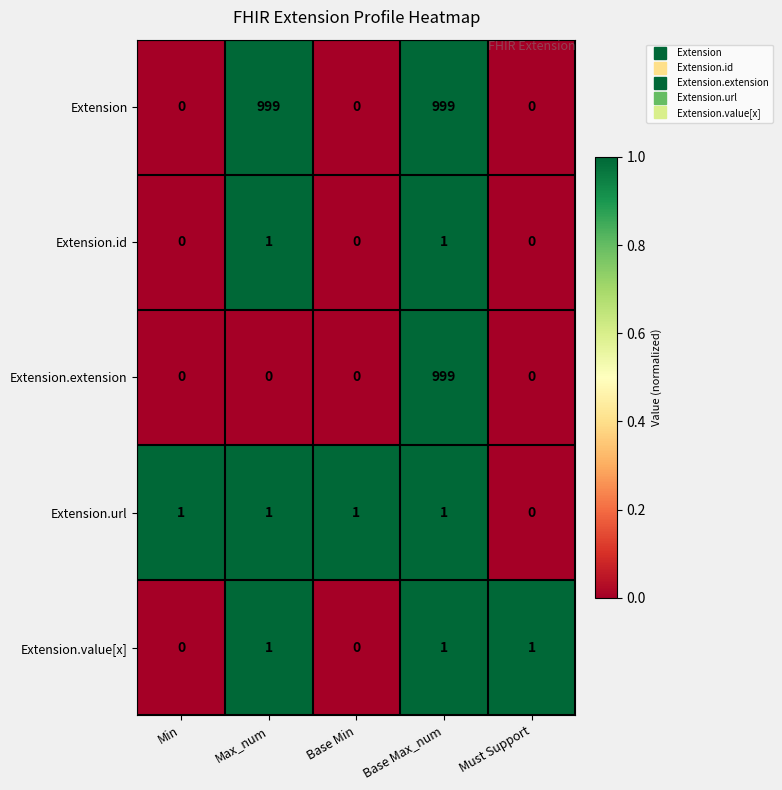

True or false: Extension.value[x] has a value of 0 at Min.

True